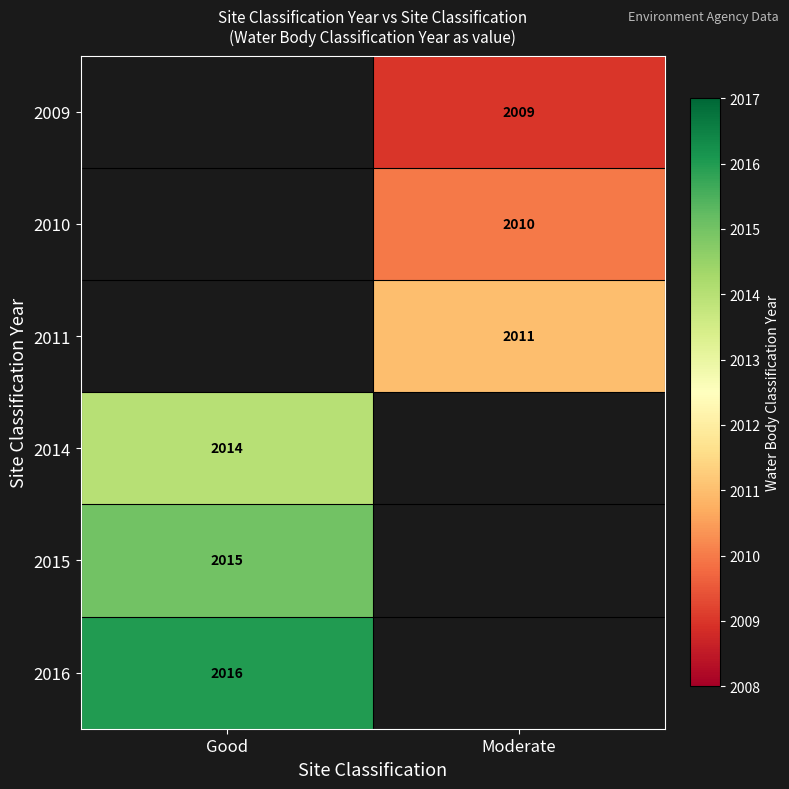

Is it true that 2016 equals 999 at Good?

False